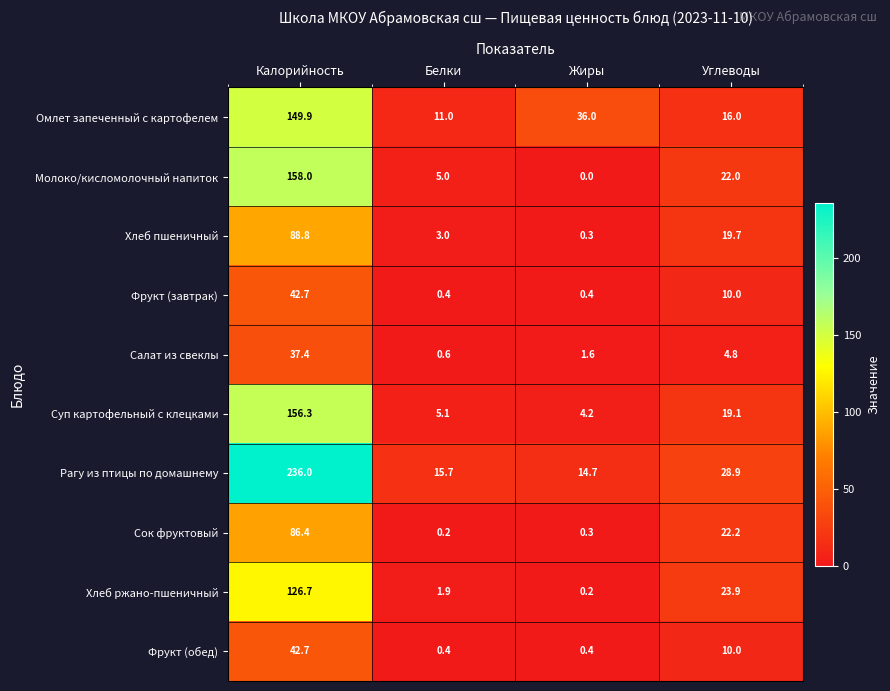

What is the spread (max minus min) of values at Жиры?

36.0